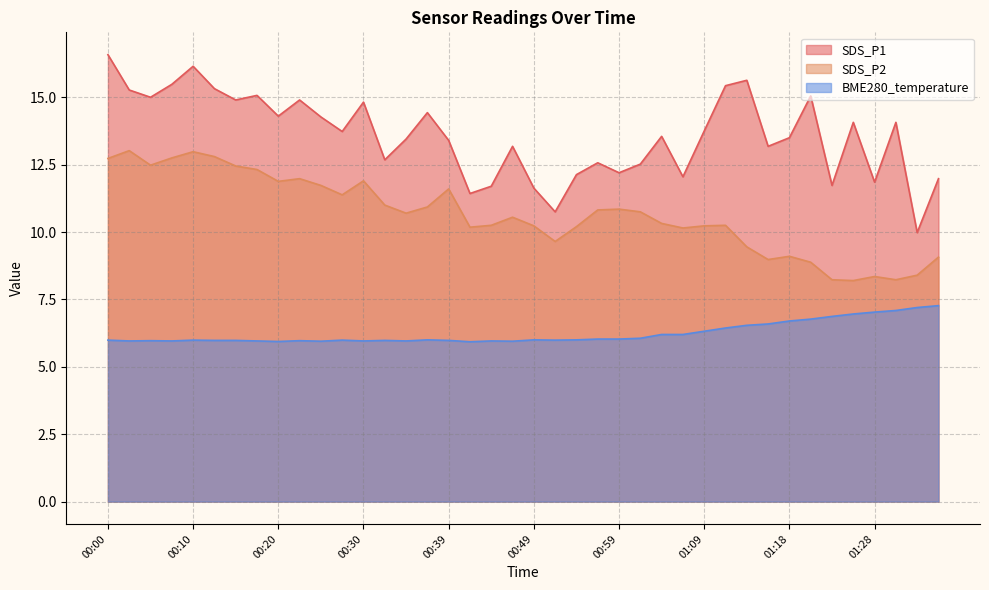

At which category does the chart reach its peak across all series?

00:00